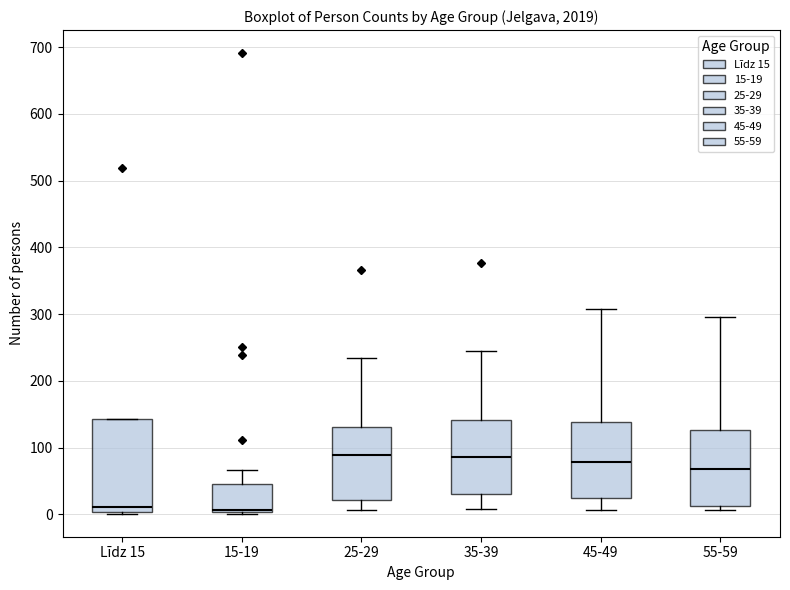

Which box is the tallest, from its lower edge to its upper edge?

Līdz 15